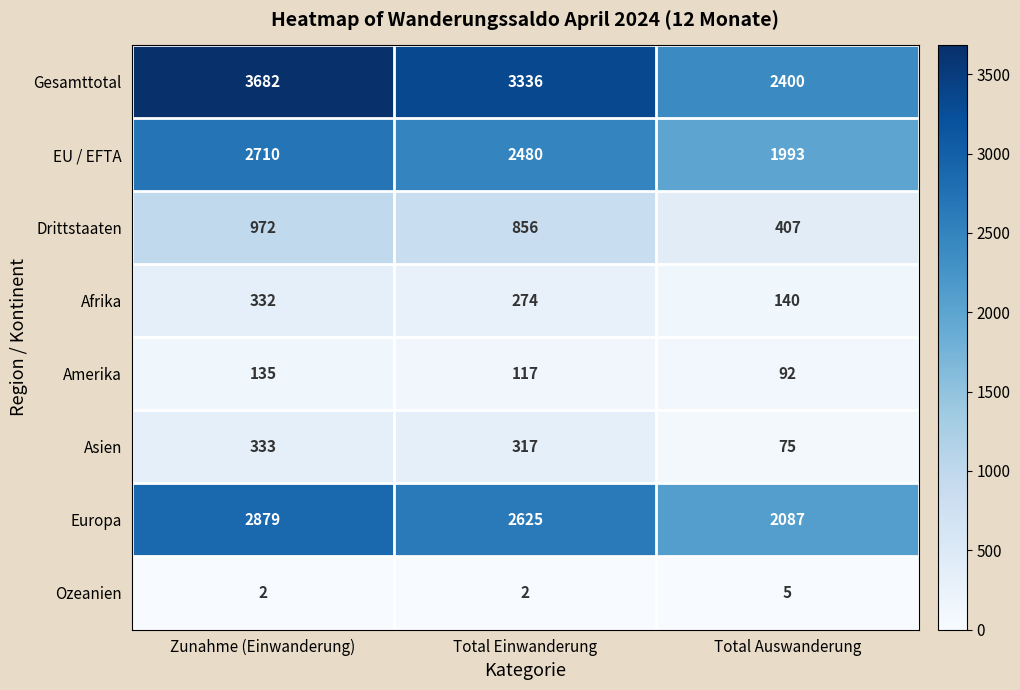

Reading left to right, transcribe all the data shown in this chart.

Gesamttotal: 3682	3336	2400
EU / EFTA: 2710	2480	1993
Drittstaaten: 972	856	407
Afrika: 332	274	140
Amerika: 135	117	92
Asien: 333	317	75
Europa: 2879	2625	2087
Ozeanien: 2	2	5